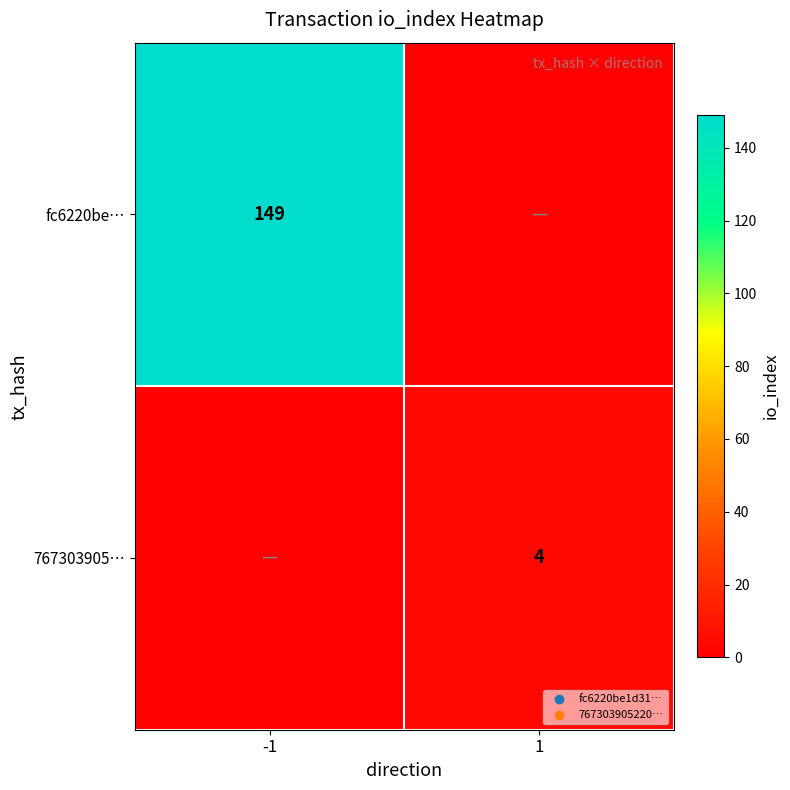

The fc6220be… series shows 225 at -1. True or false?

False